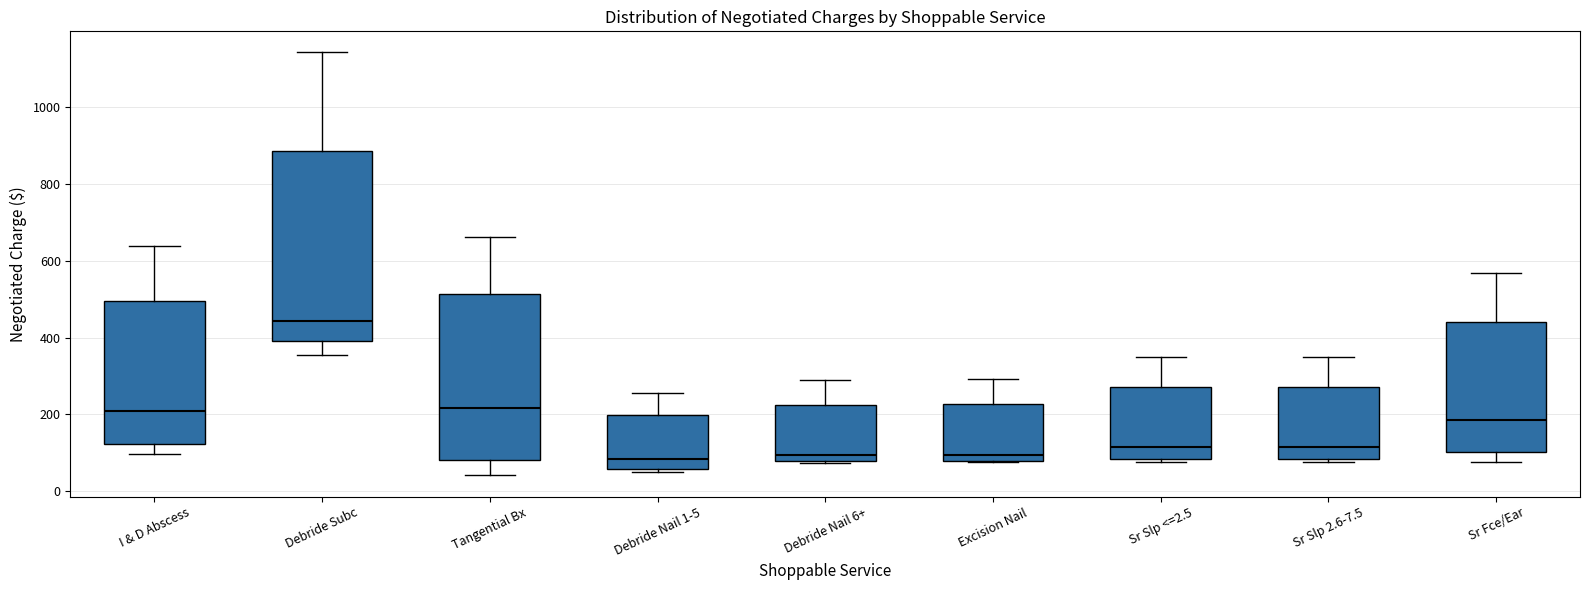

Which box is the tallest, from its lower edge to its upper edge?

Debride Subc